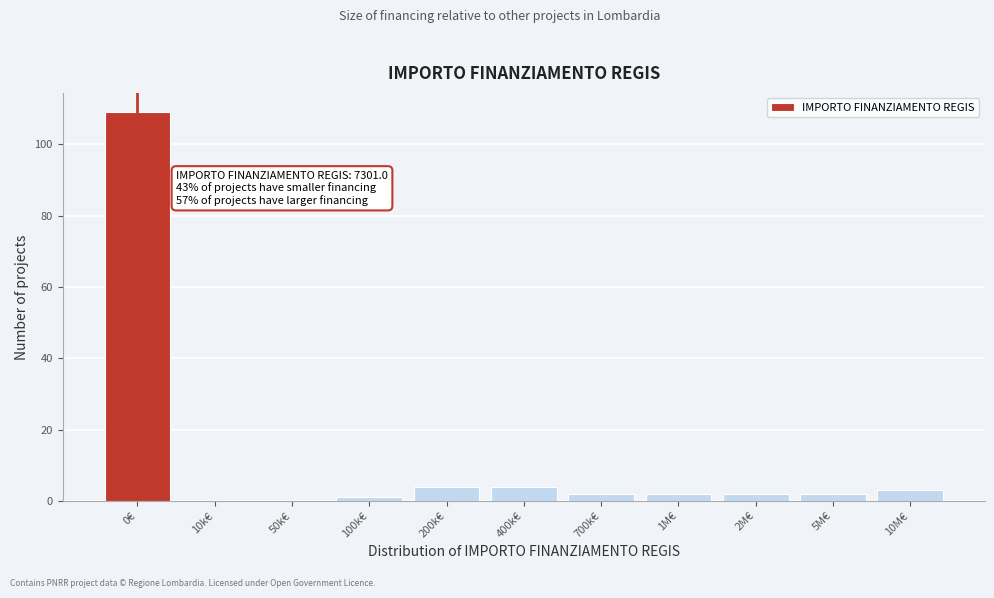

Reading left to right, extract all data points from this chart.

0€=109	10k€=0	50k€=0	100k€=1	200k€=4	400k€=4	700k€=2	1M€=2	2M€=2	5M€=2	10M€=3